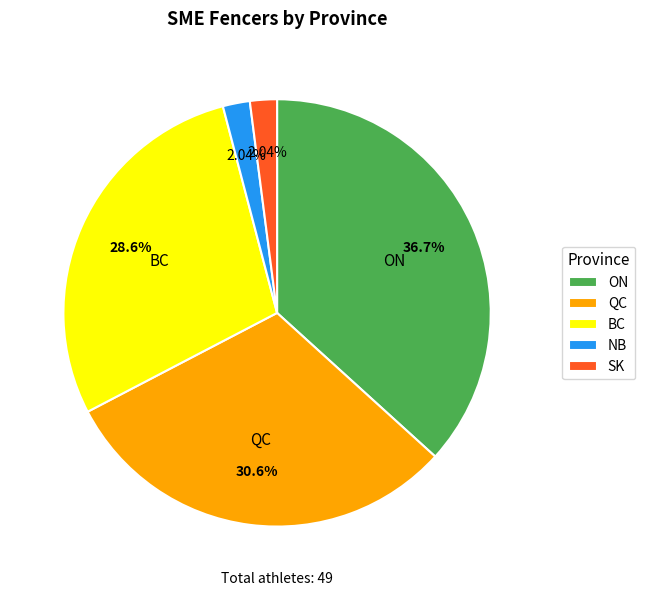

Approximately how many times larger is the value at NB compared to SK?

1.0